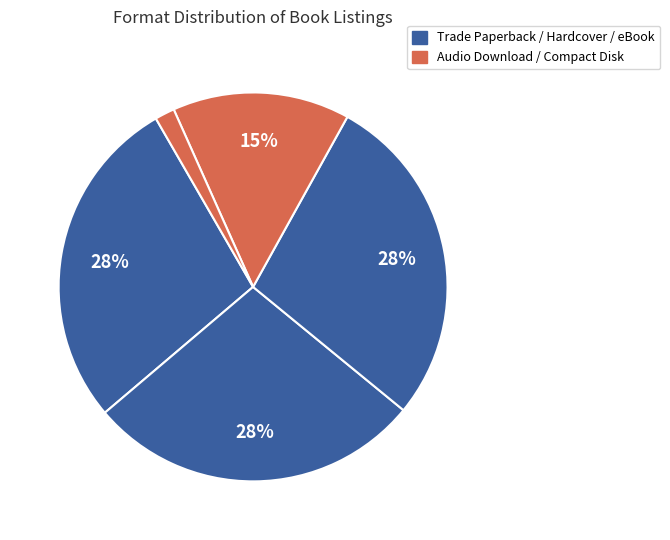

Count the number of slices in the pie.

5